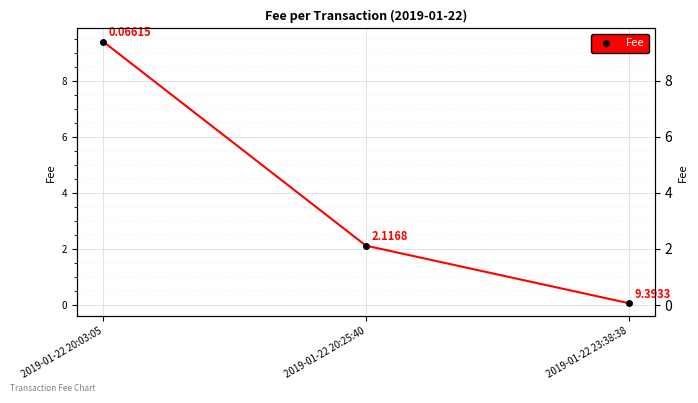

At which label does the data first exceed 2?

2019-01-22 20:03:05